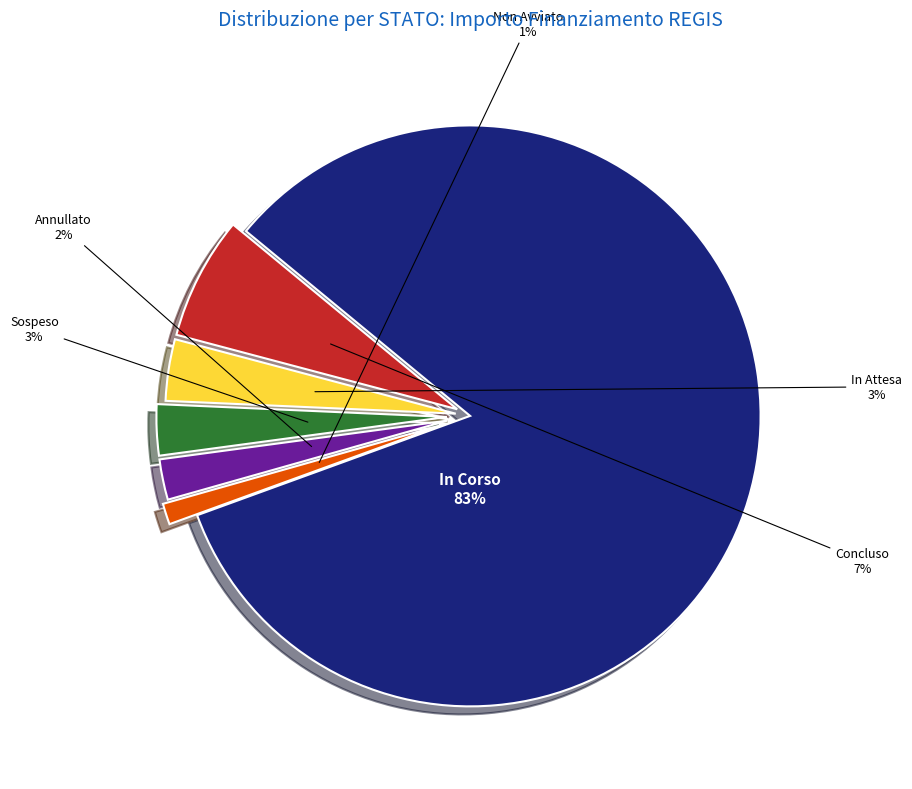

To the nearest percent, what percentage of the pie is Concluso?

7%